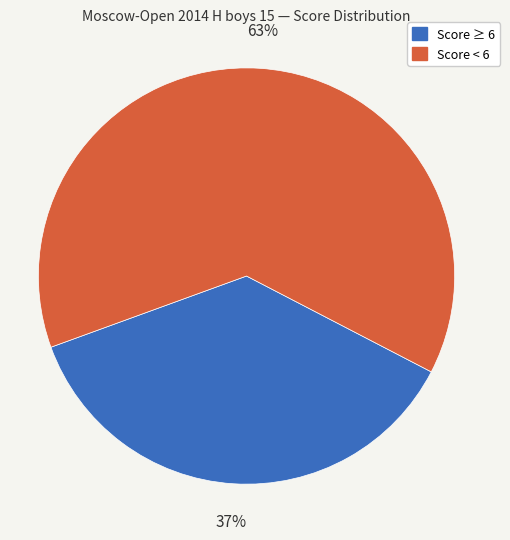

To the nearest percent, what is the difference between the largest and smallest slice percentages?

26%